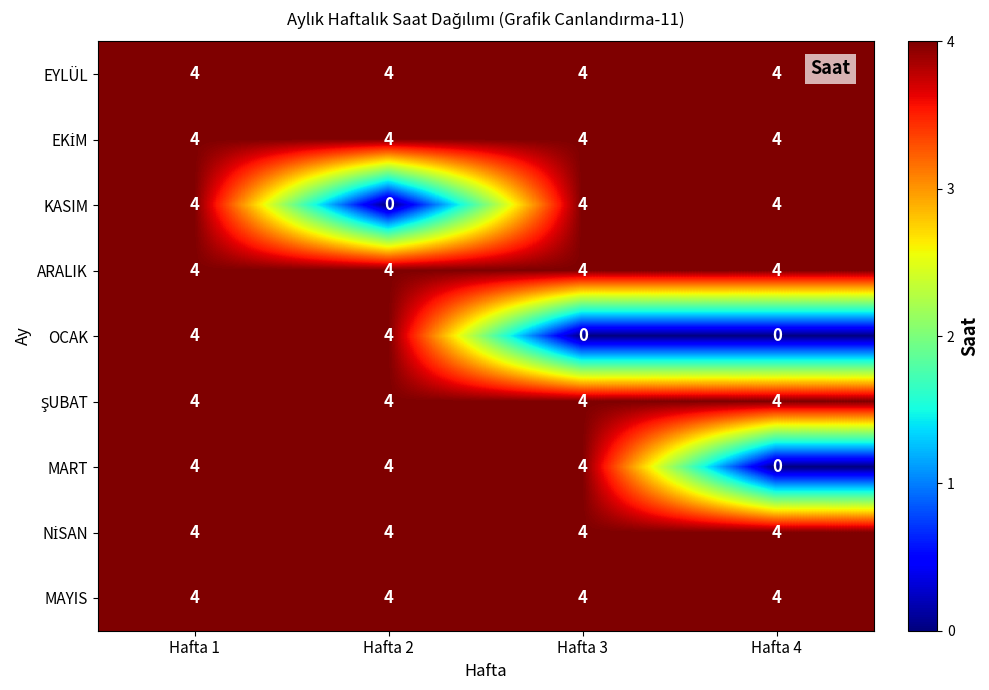

The value of KASIM at Hafta 1 is 2. True or false?

False